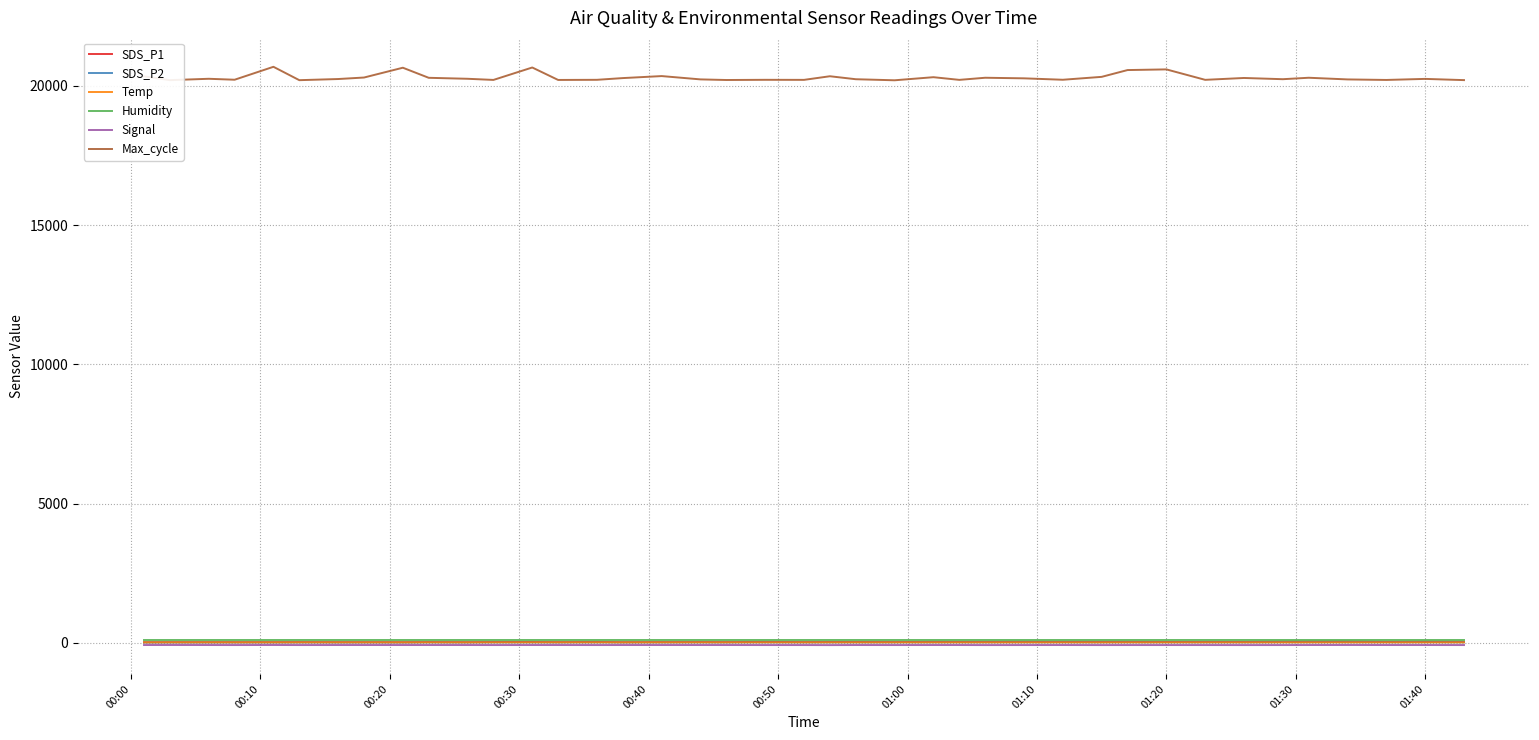

Is this an area chart (filled region under the line)?

No